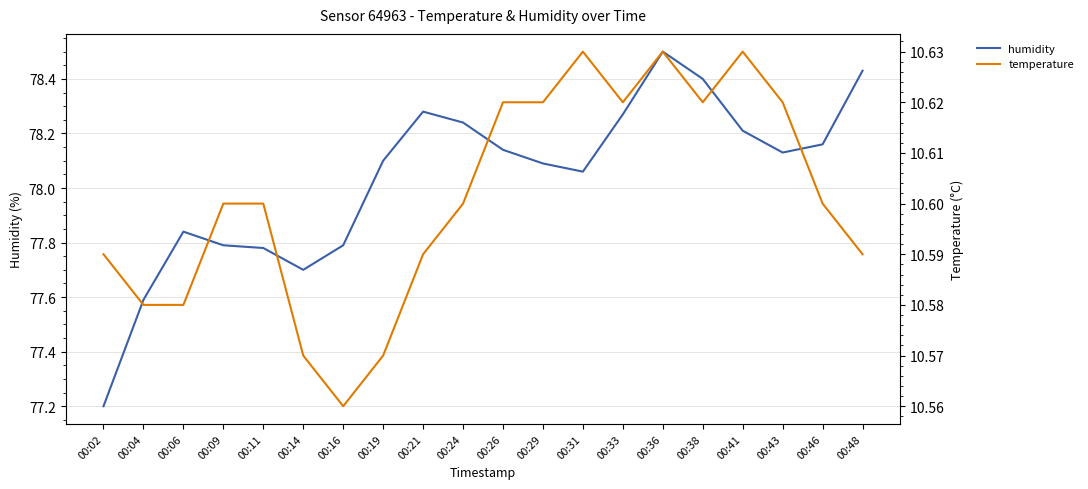

Between 00:48 and 00:02, which is larger?

00:48